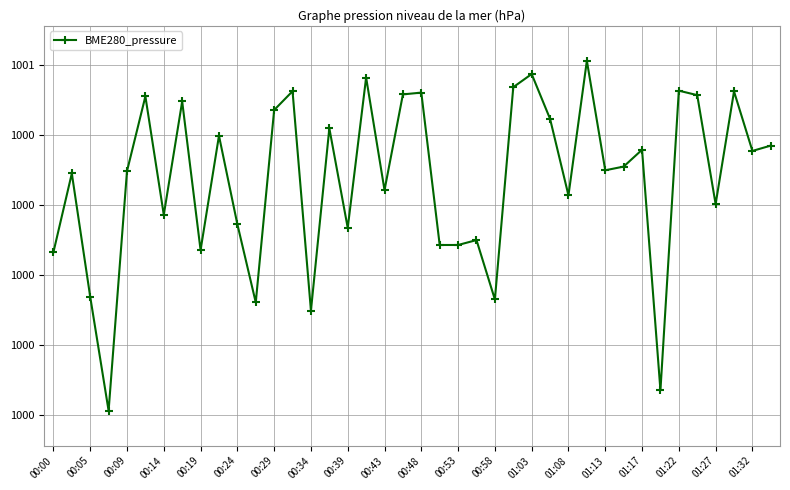

True or false: the data has more than 1 interior local peaks.

True